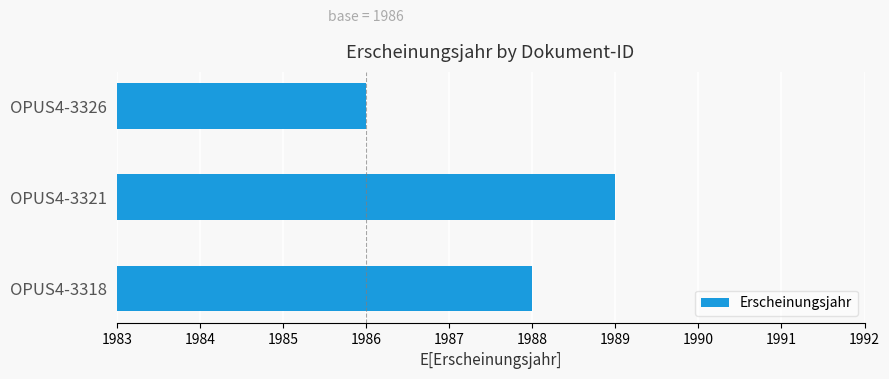

Read the value at OPUS4-3326.

1986